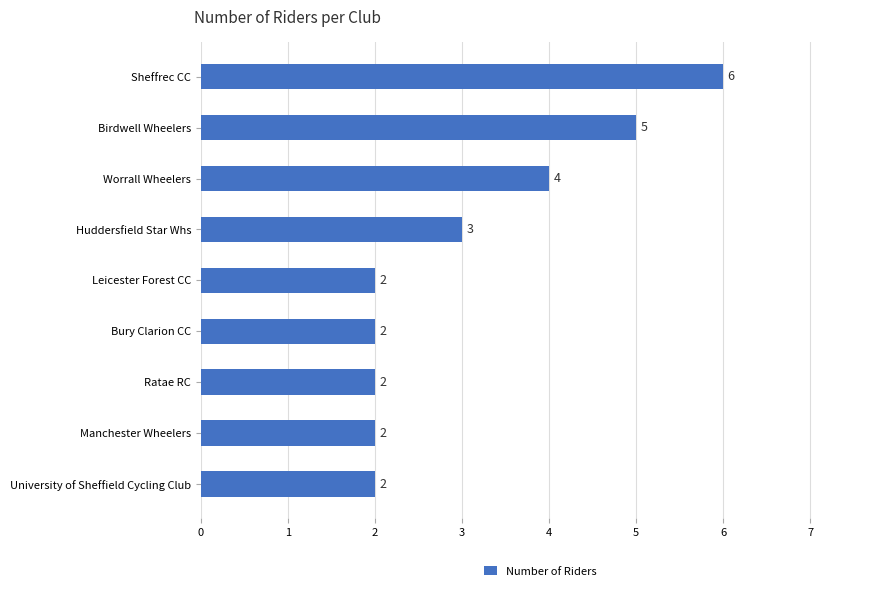

Does the chart contain stacked bars?

No